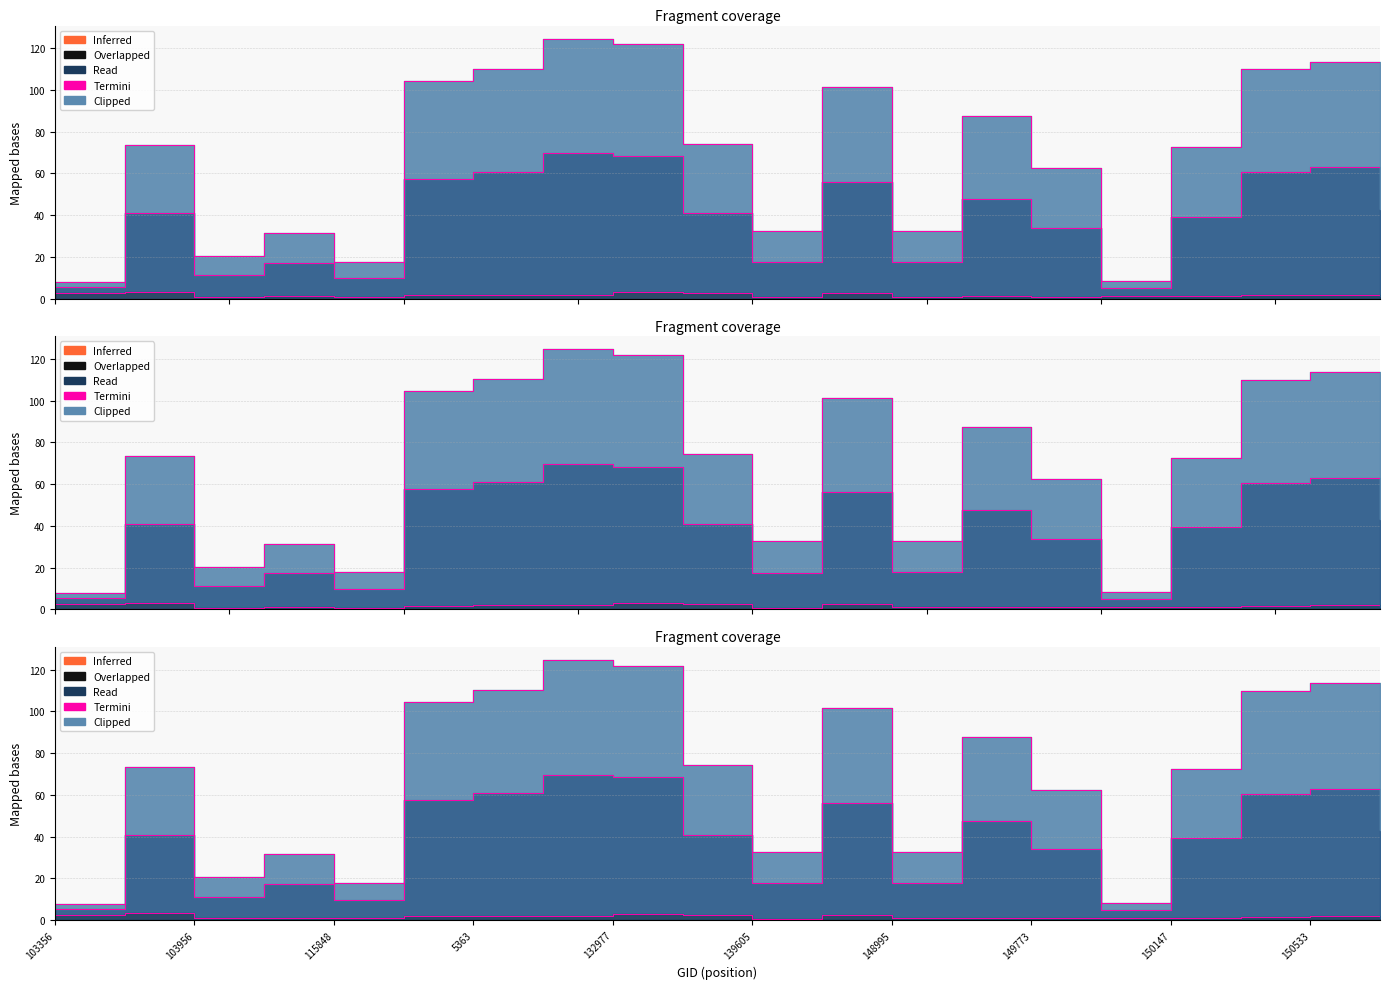

At how many categories does at least one series exceed 37?

13